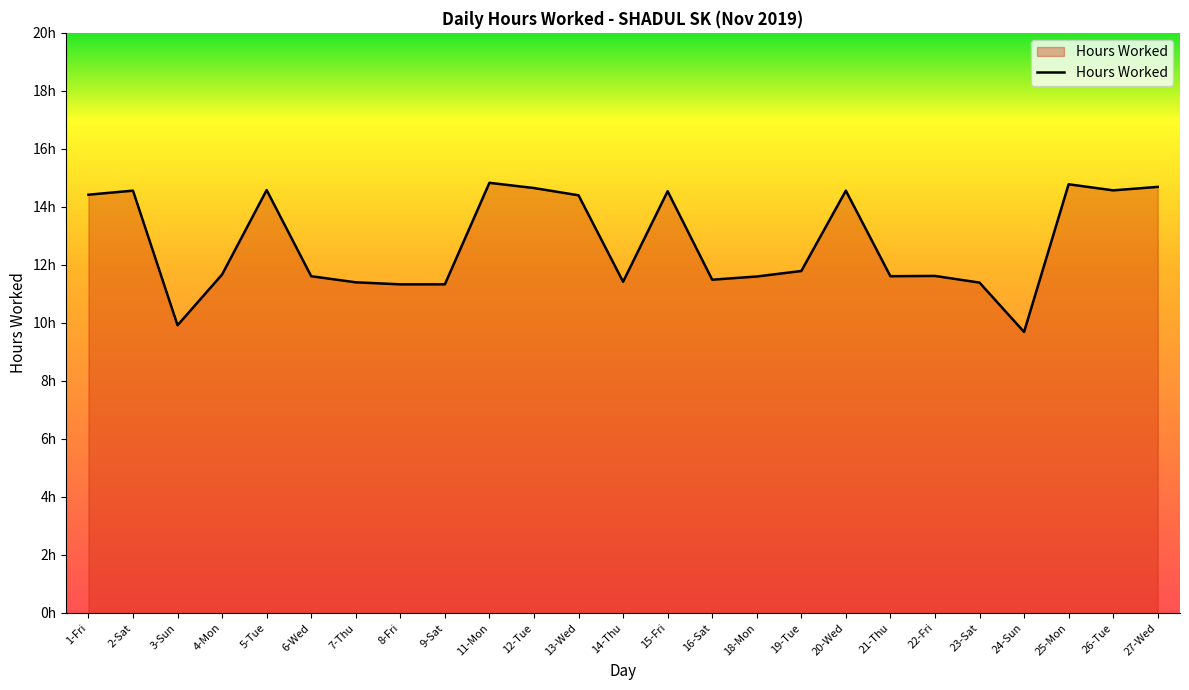

Rank the categories by value from lowest to highest.

24-Sun, 3-Sun, 8-Fri, 9-Sat, 23-Sat, 7-Thu, 14-Thu, 16-Sat, 18-Mon, 6-Wed, 21-Thu, 22-Fri, 4-Mon, 19-Tue, 13-Wed, 1-Fri, 15-Fri, 2-Sat, 20-Wed, 26-Tue, 5-Tue, 12-Tue, 27-Wed, 25-Mon, 11-Mon